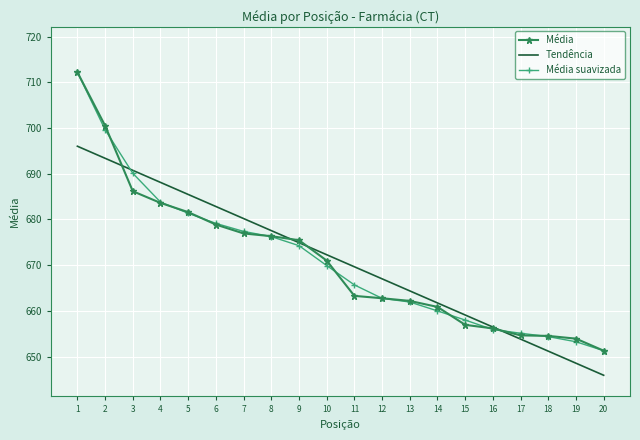

What is the sum of all Tendência values?

13419.3